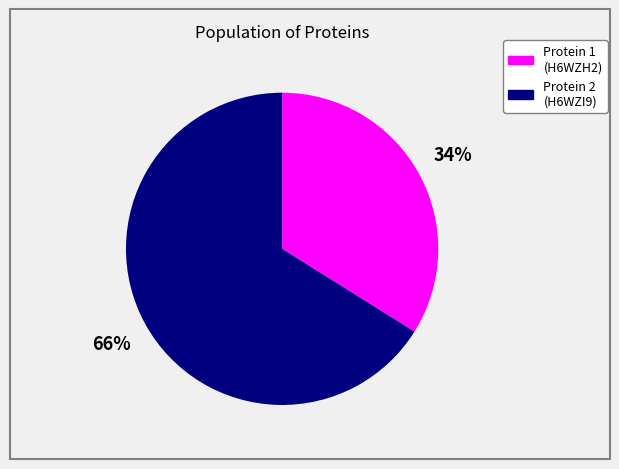

To the nearest percent, what is the average slice percentage?

50%